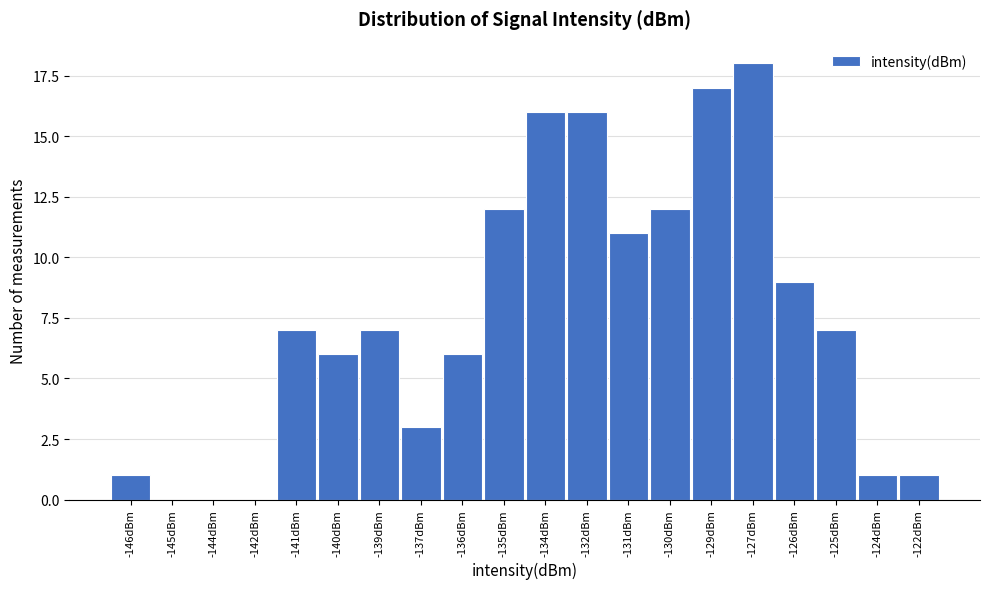

Reading right to left, extract all data points from this chart.

-122dBm=1	-124dBm=1	-125dBm=7	-126dBm=9	-127dBm=18	-129dBm=17	-130dBm=12	-131dBm=11	-132dBm=16	-134dBm=16	-135dBm=12	-136dBm=6	-137dBm=3	-139dBm=7	-140dBm=6	-141dBm=7	-142dBm=0	-144dBm=0	-145dBm=0	-146dBm=1